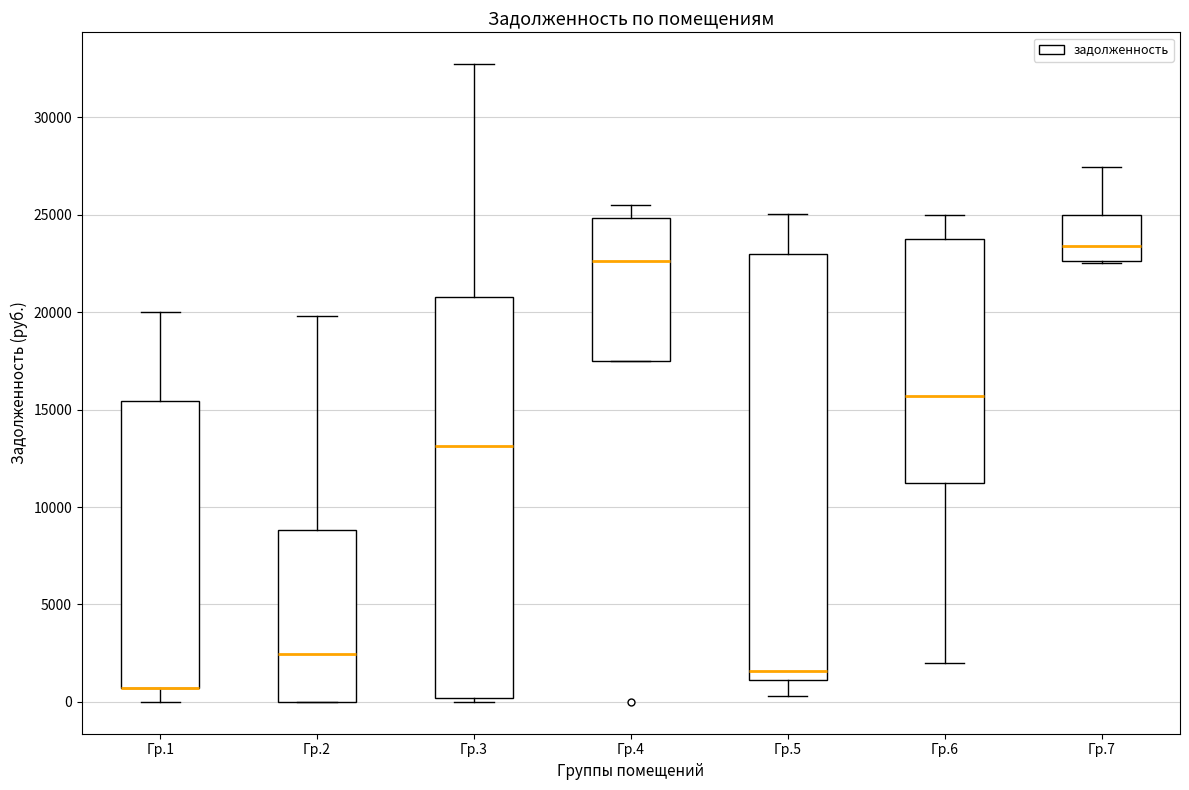

Which box is the tallest, from its lower edge to its upper edge?

Гр.5